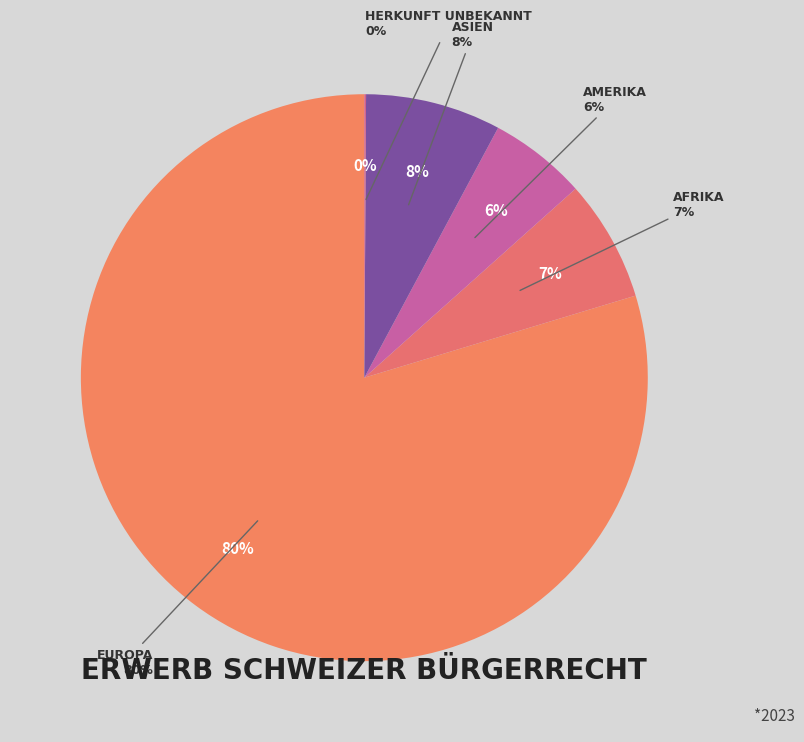

What is the majority slice?

Europa